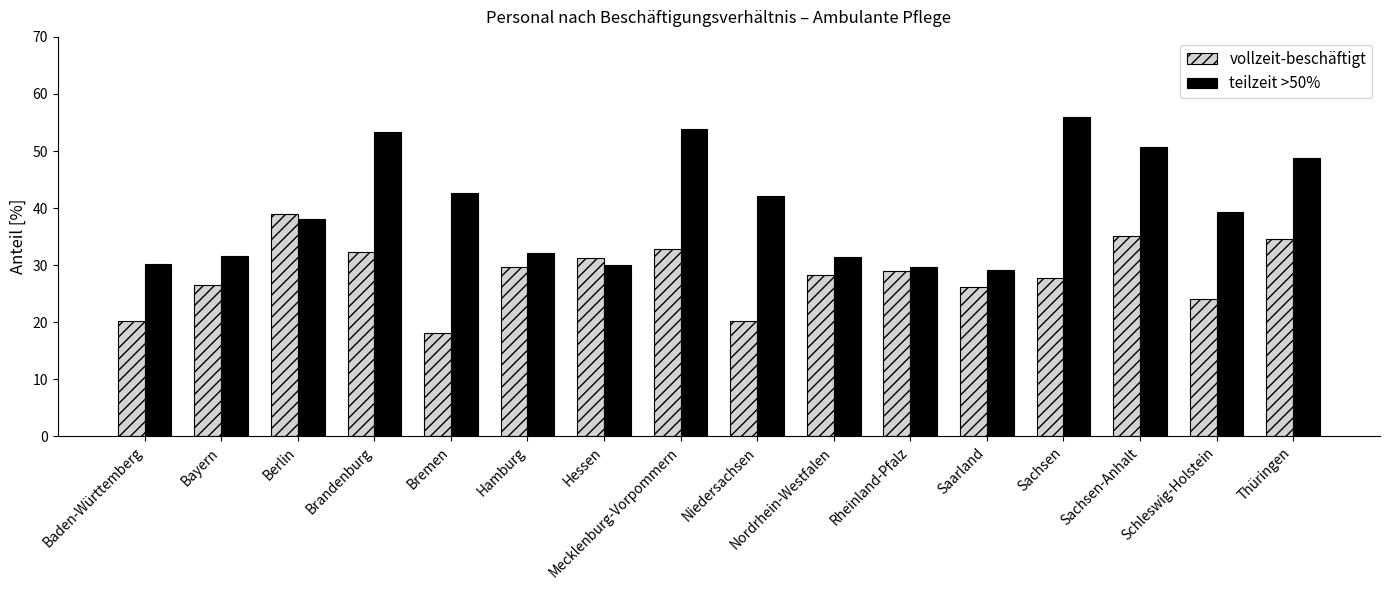

What are all the series names shown in the legend?

vollzeit-beschäftigt, teilzeit >50%